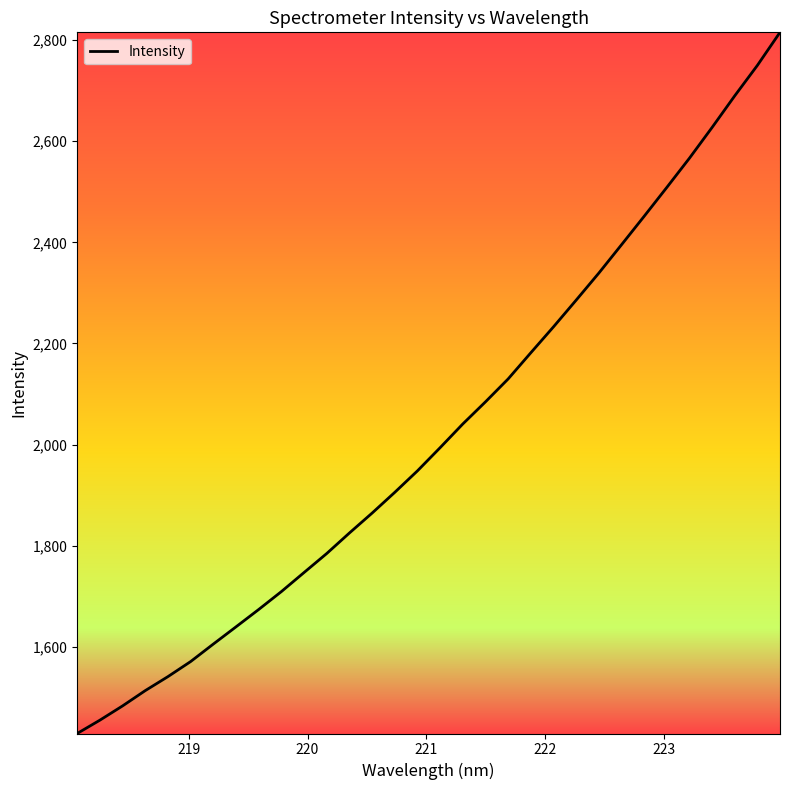

What is the difference between the maximum and minimum values?

1386.9